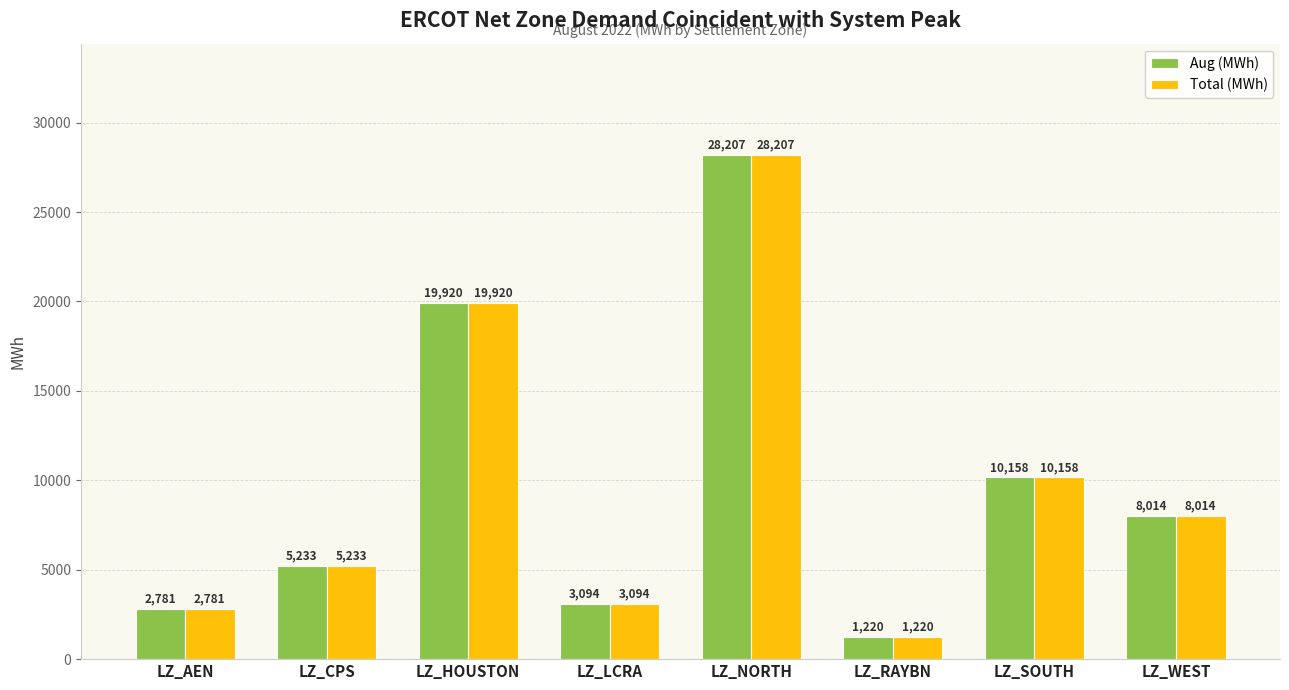

At which label does Total (MWh) first exceed 8014?

LZ_HOUSTON